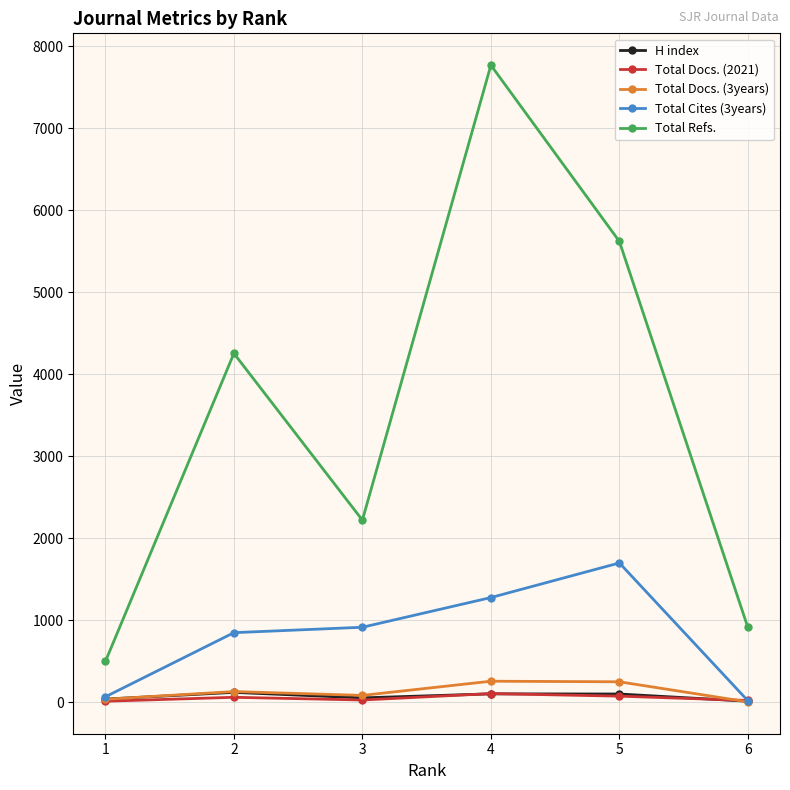

At which category does Total Refs. reach its first local peak?

2